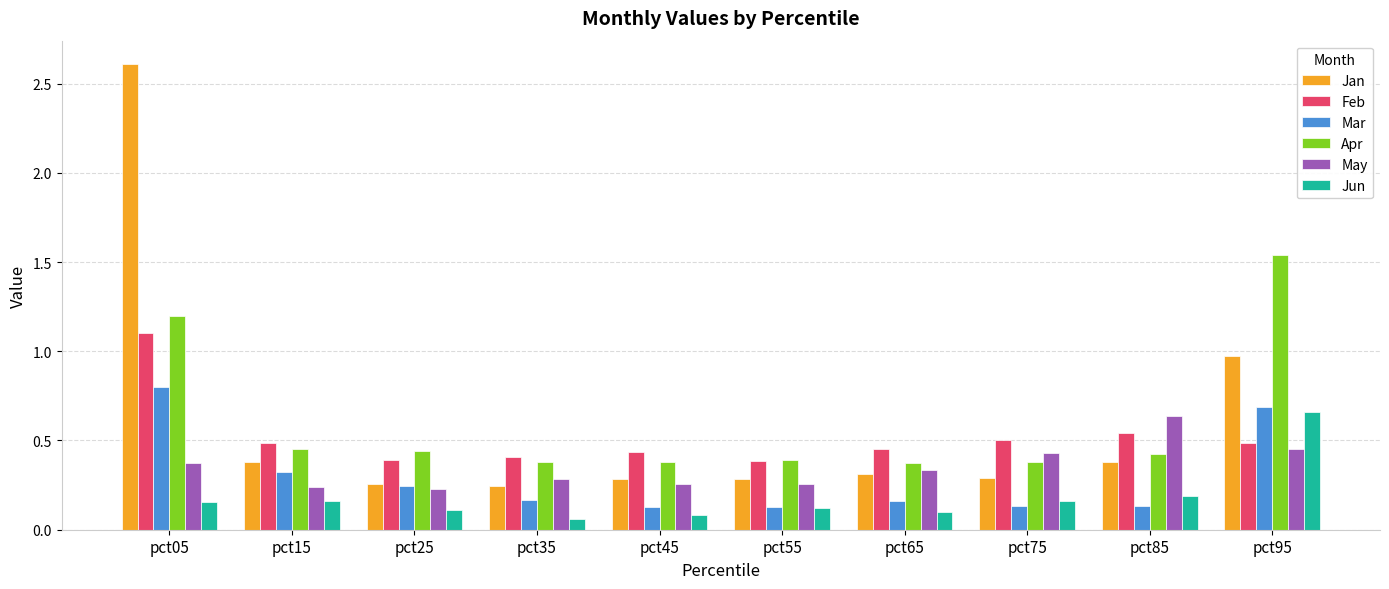

Is it true that Jun equals 0.2 at pct75?

True